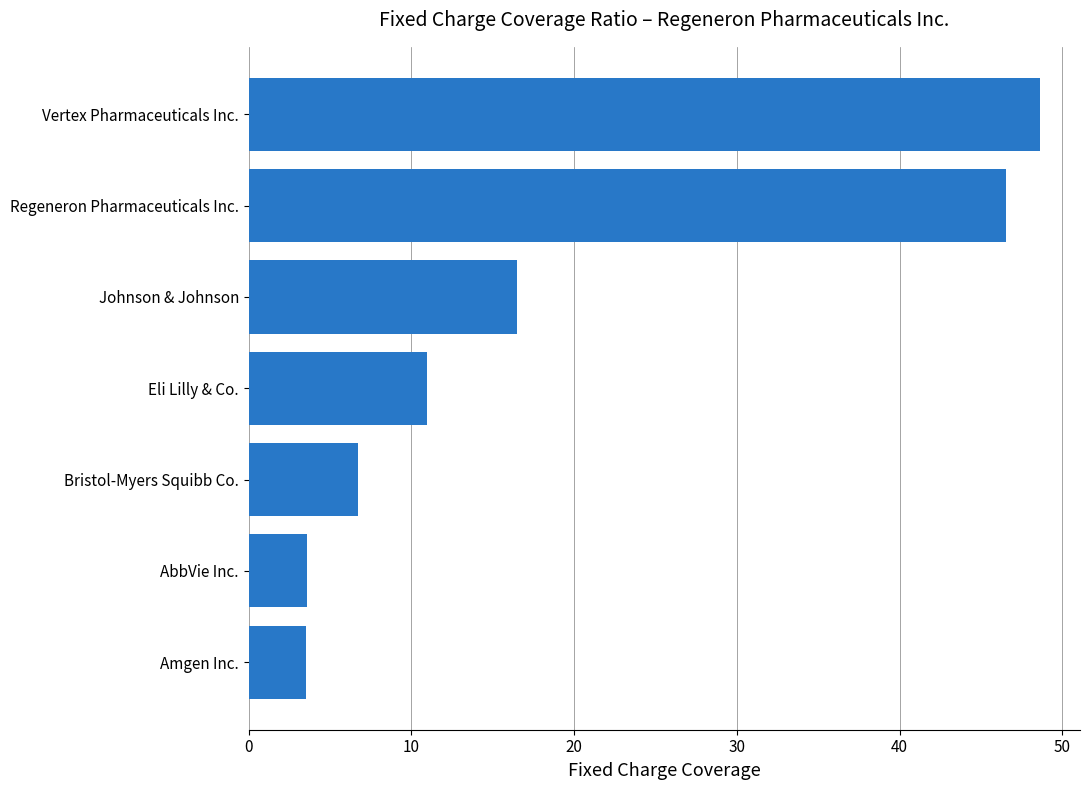

What is the ratio of the value at Johnson & Johnson to the value at Eli Lilly & Co.?

1.5